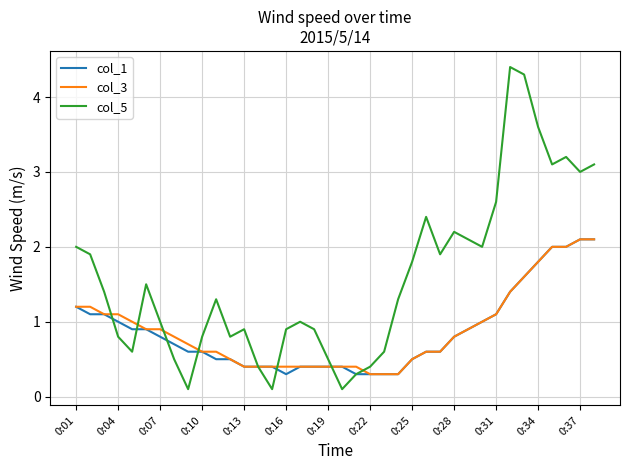

Which series has the largest range (max minus min)?

col_5